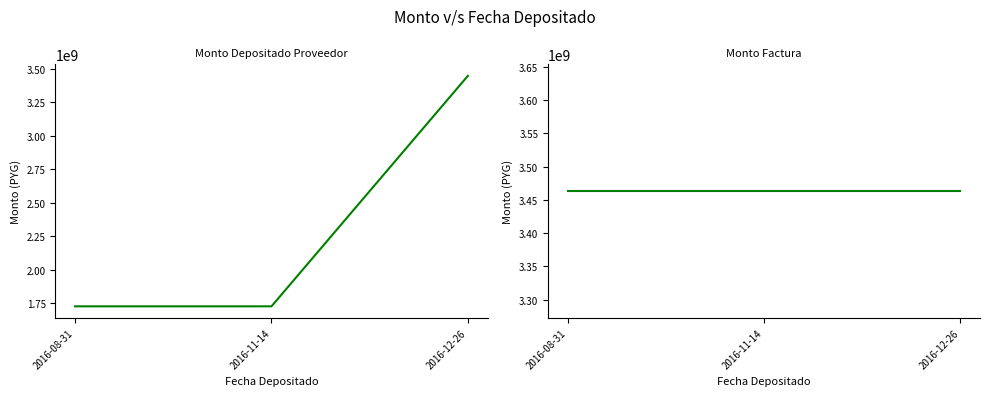

Between 2016-08-31 and 2016-11-14, which series saw the biggest shift?

monto_depositado_proveedor